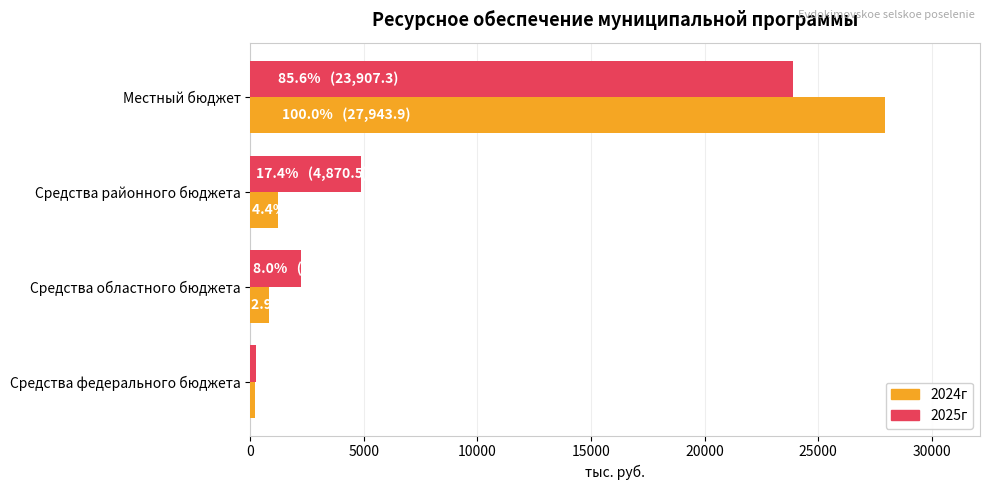

What is the spread (max minus min) of values at Местный бюджет?

4036.6